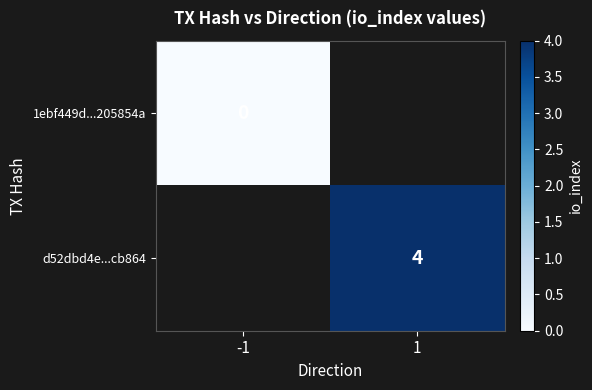

Is it true that d52dbd4e...cb864 equals 2 at 1?

False